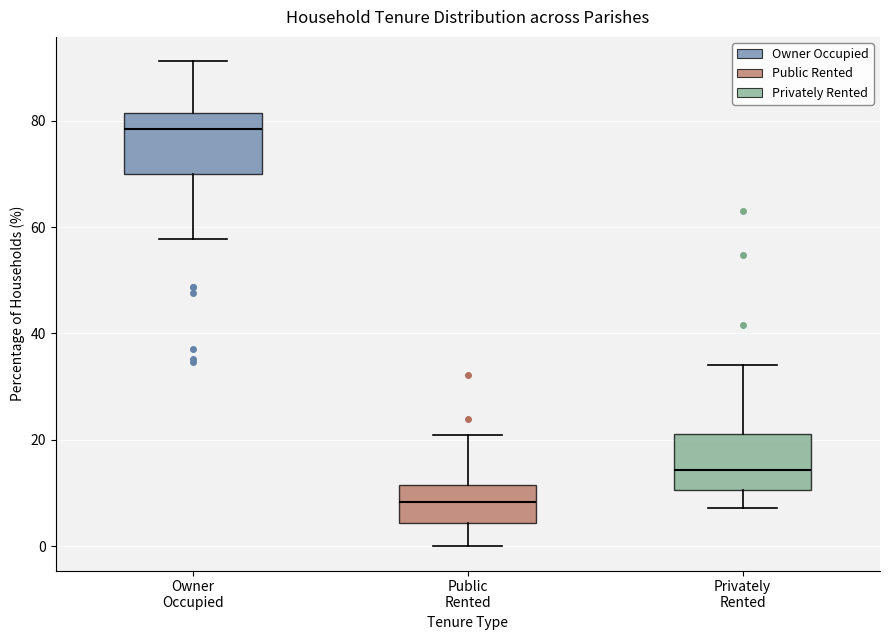

Reading left to right, transcribe this box plot: for each box, give where its median line is, the range the box spans, and where its two whiskers end, as read against the y-axis. The values are not printed on the chart, so give them approximately, as read against the axis.

Owner Occupied: median 78, box 70 to 82, whiskers 58 to 92
Public Rented: median 8, box 4 to 12, whiskers 0 to 20
Privately Rented: median 14, box 10 to 22, whiskers 8 to 34